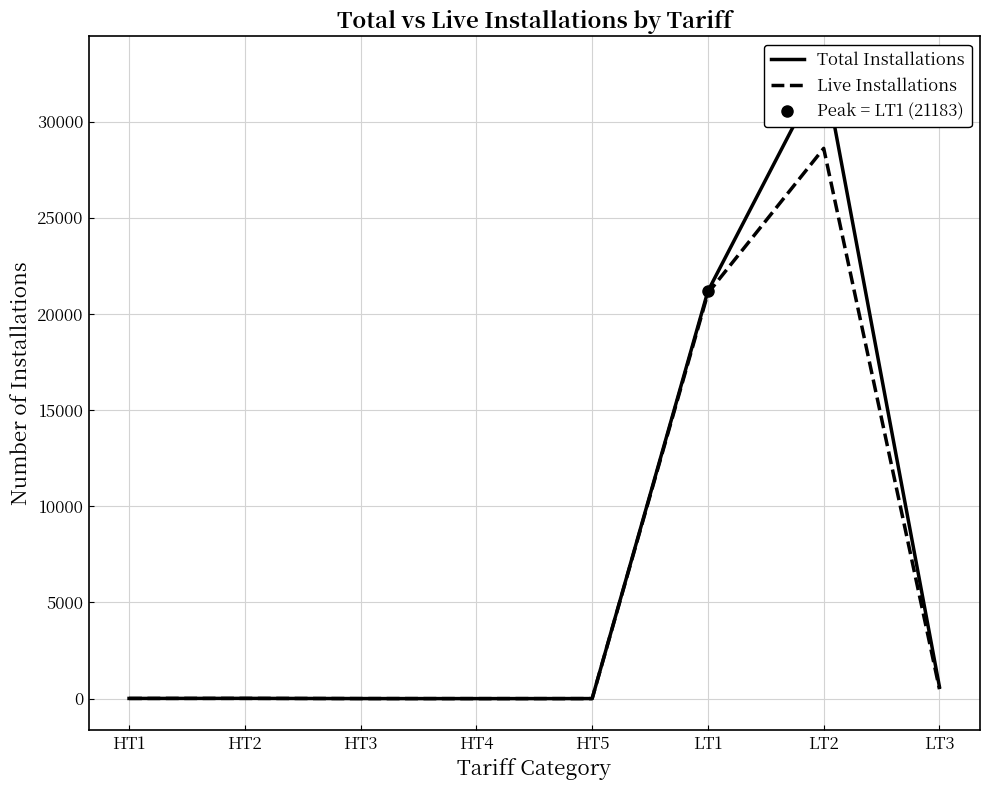

What is the sum of the Total Installations values at HT3 and HT2?

14